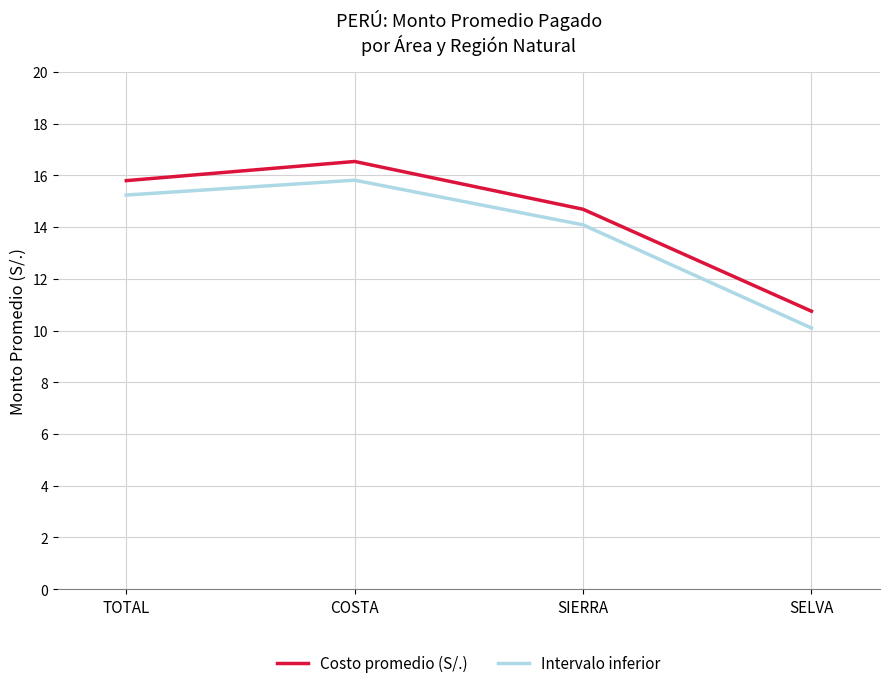

At which category is the sum across all series the highest?

COSTA